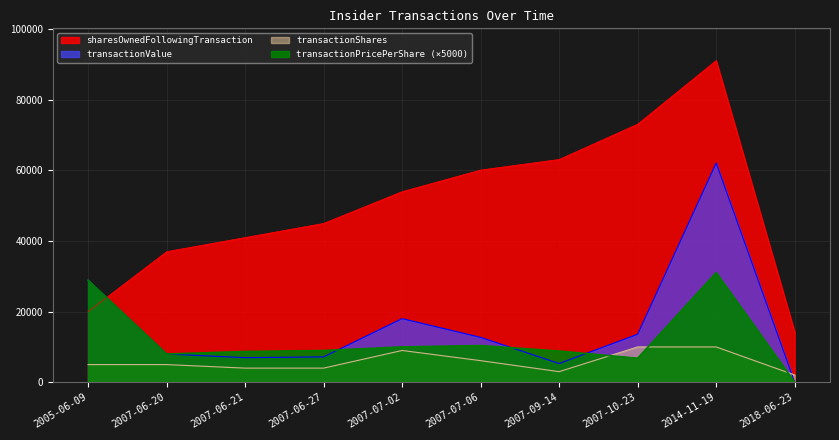

True or false: transactionValue and sharesOwnedFollowingTransaction intersect in this chart.

True